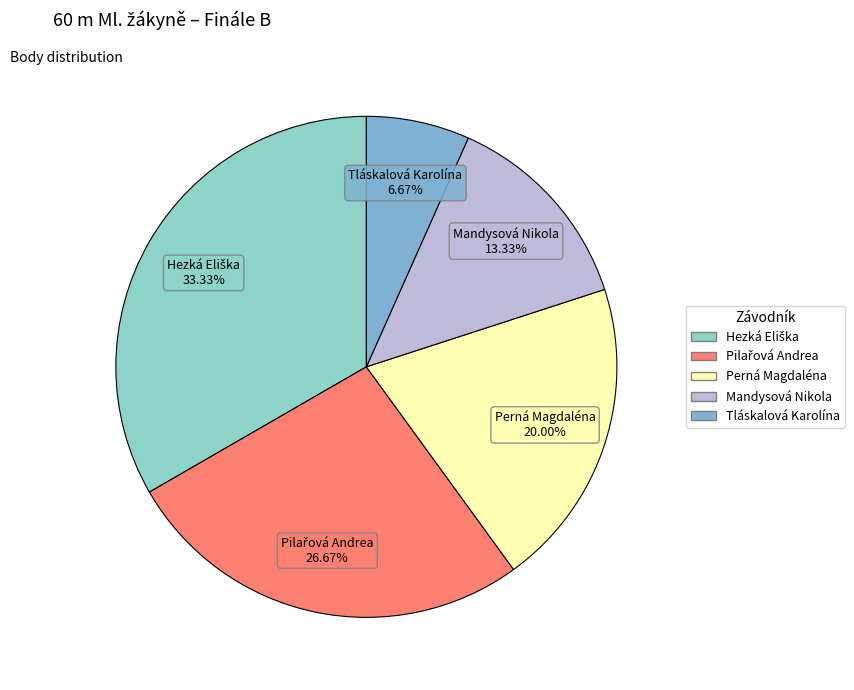

How many segments does this pie chart have?

5